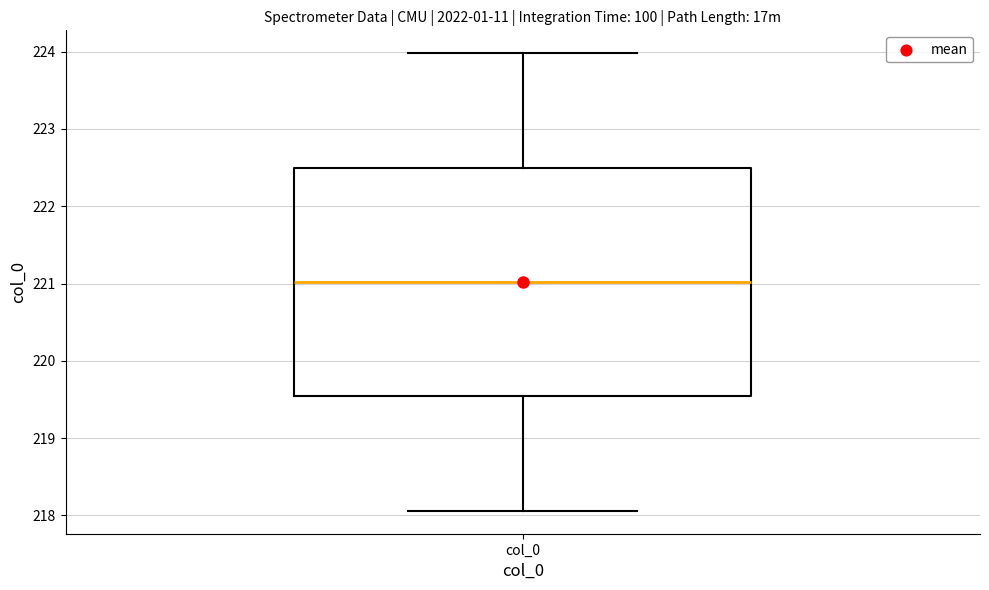

Where is the upper edge of the box for col_0 on the y-axis? The values are not printed on the chart, so give them approximately, as read against the axis.

222.5